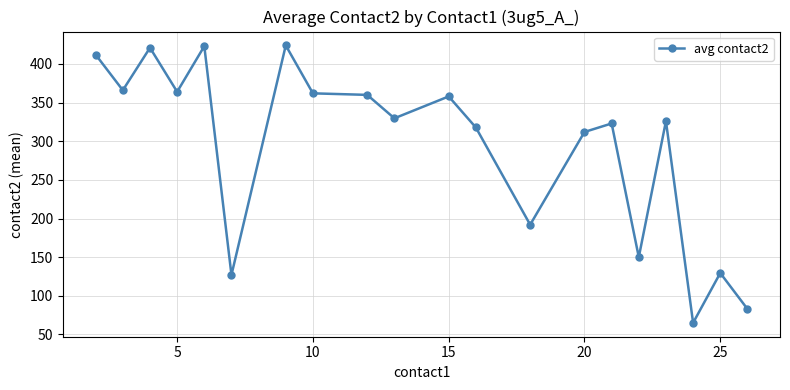

What is the difference between the maximum and minimum values?

359.0